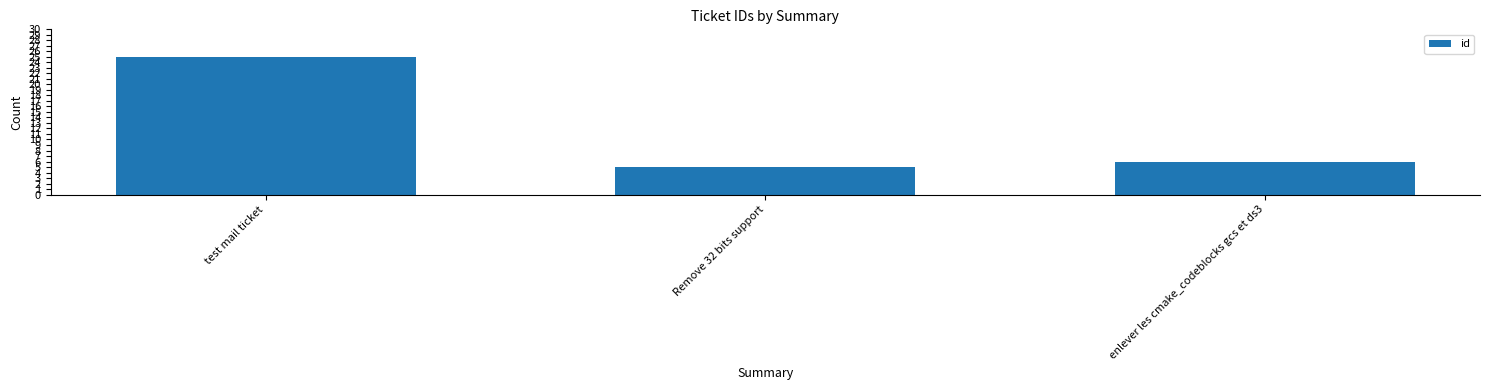

What is the label of the 3rd bar from the right?

test mail ticket